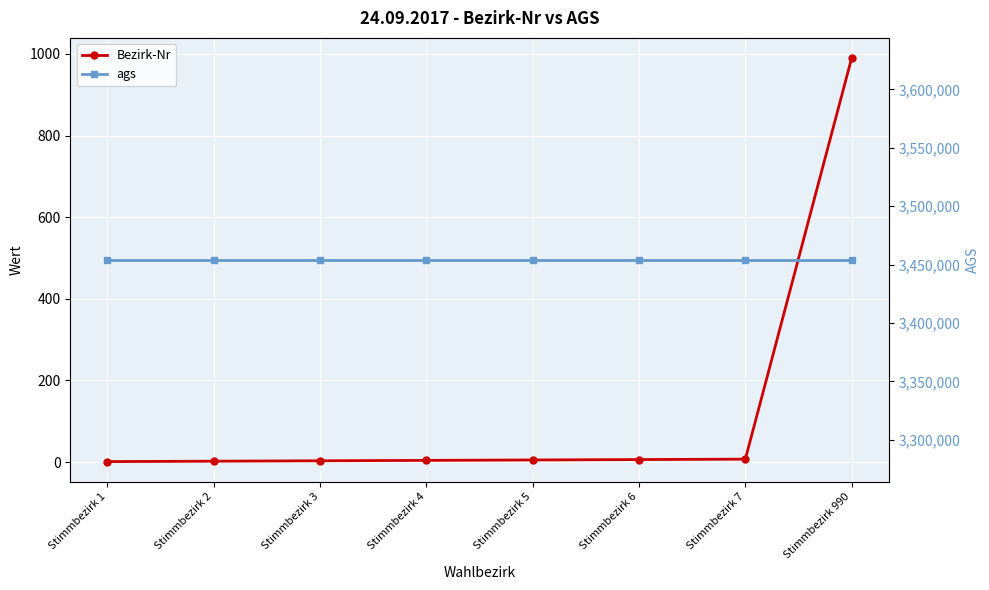

True or false: ags and Bezirk-Nr intersect in this chart.

False